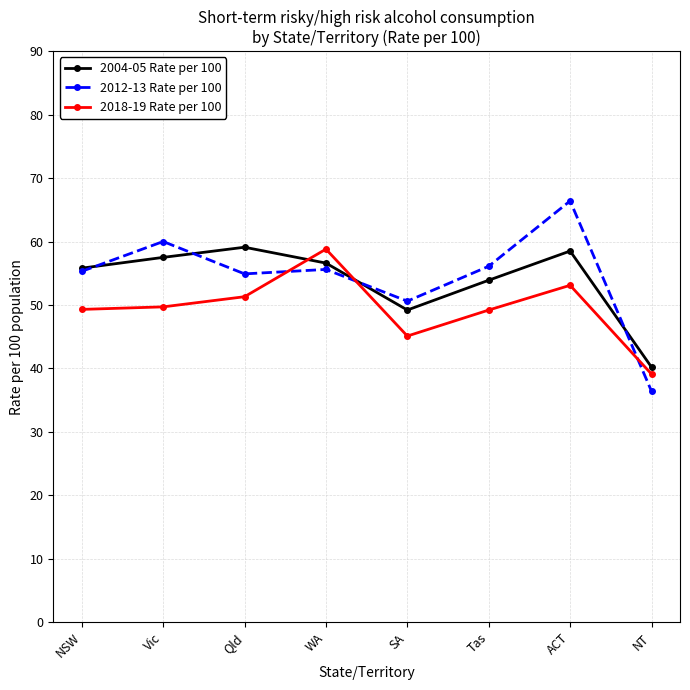

The value of 2004-05 Rate per 100 at SA is 49.2. True or false?

True